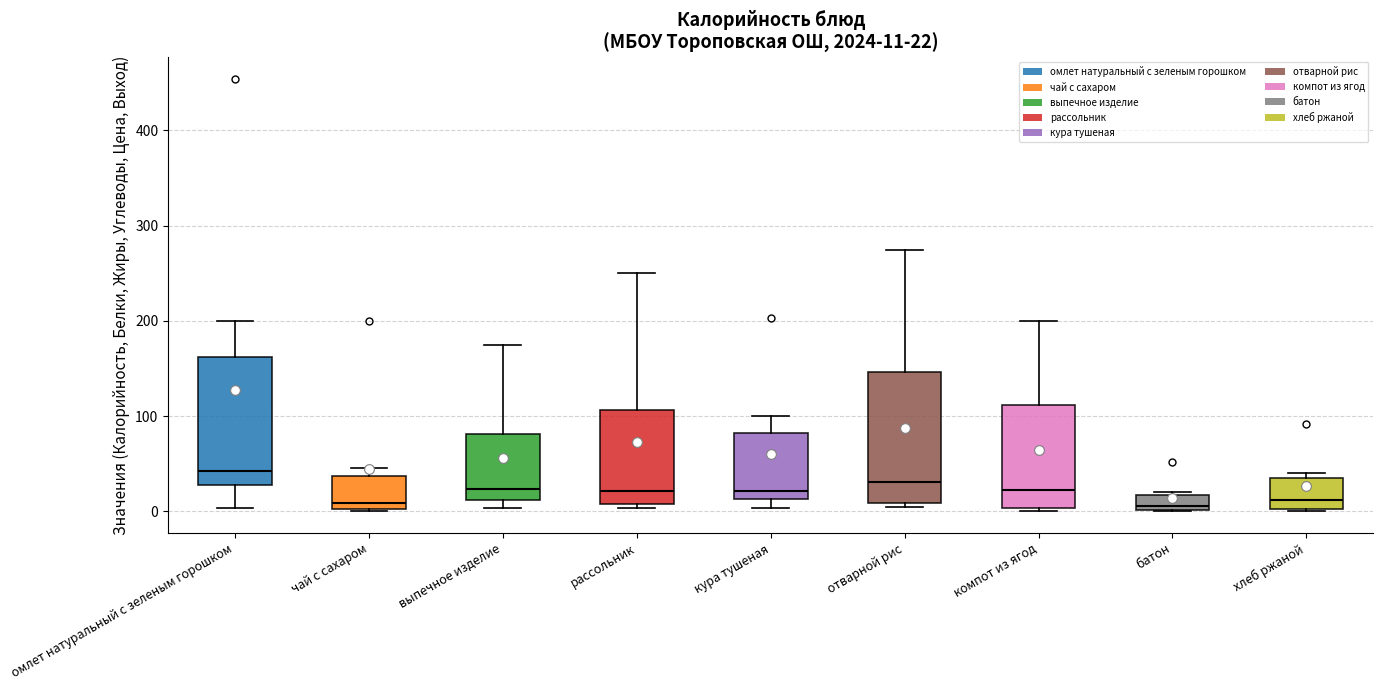

Which box has the highest median line?

омлет натуральный с зеленым горошком